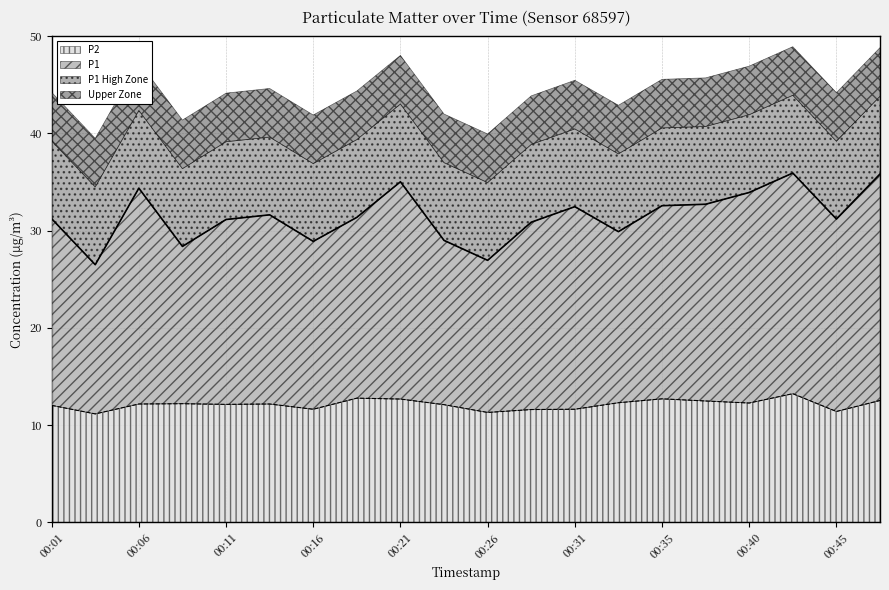

True or false: P1 has a value of 31.2 at 00:45.

True